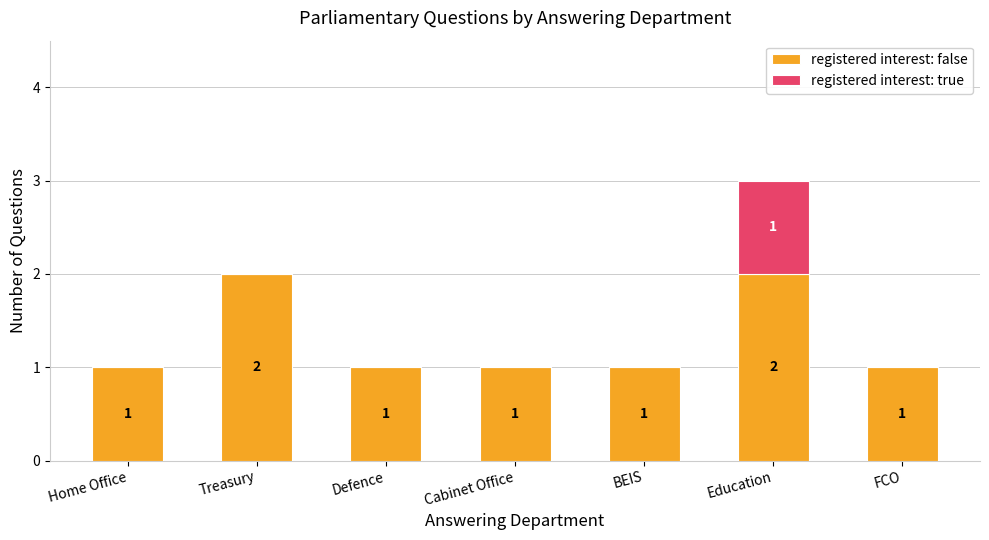

What is the sum of all registered interest: false values?

9